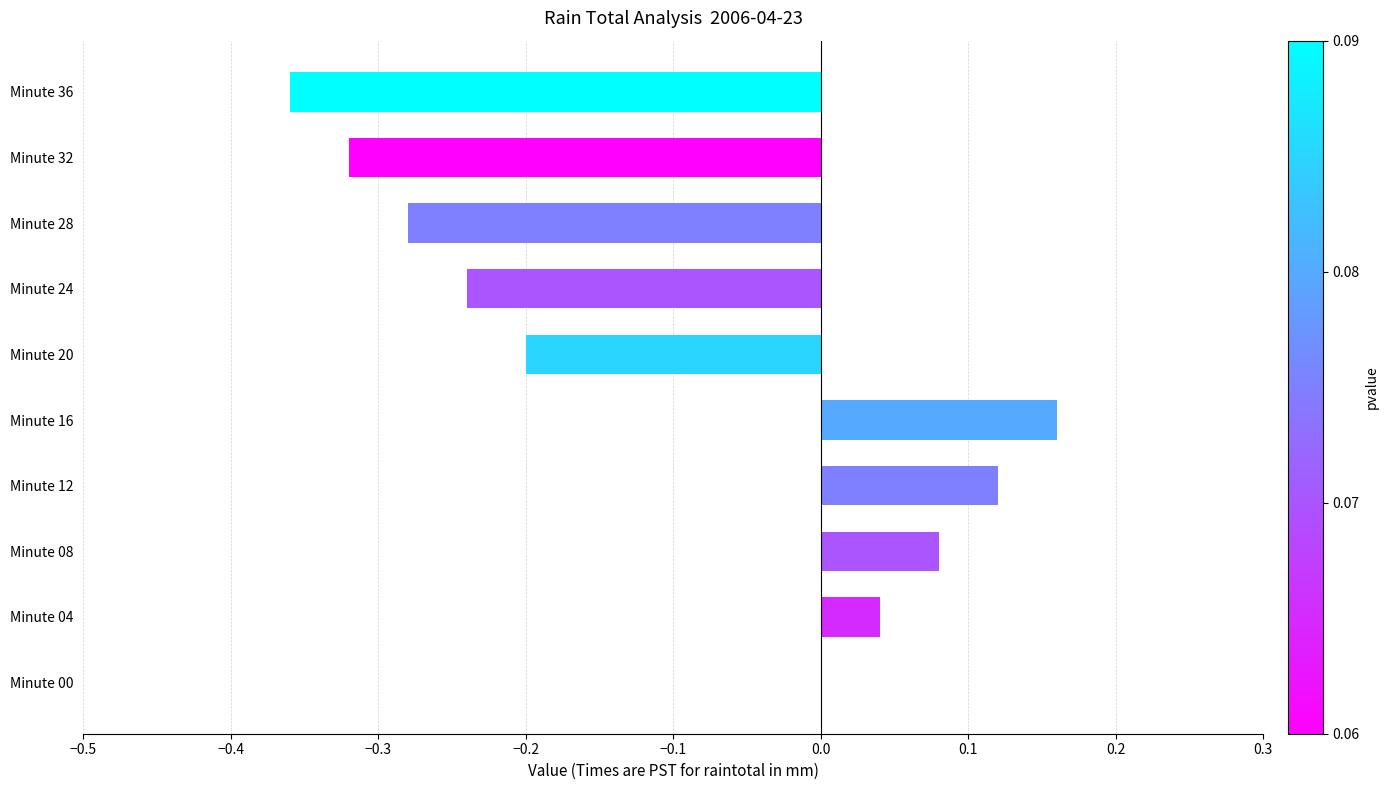

Is it true that the value at Minute 24 is -0.2?

True